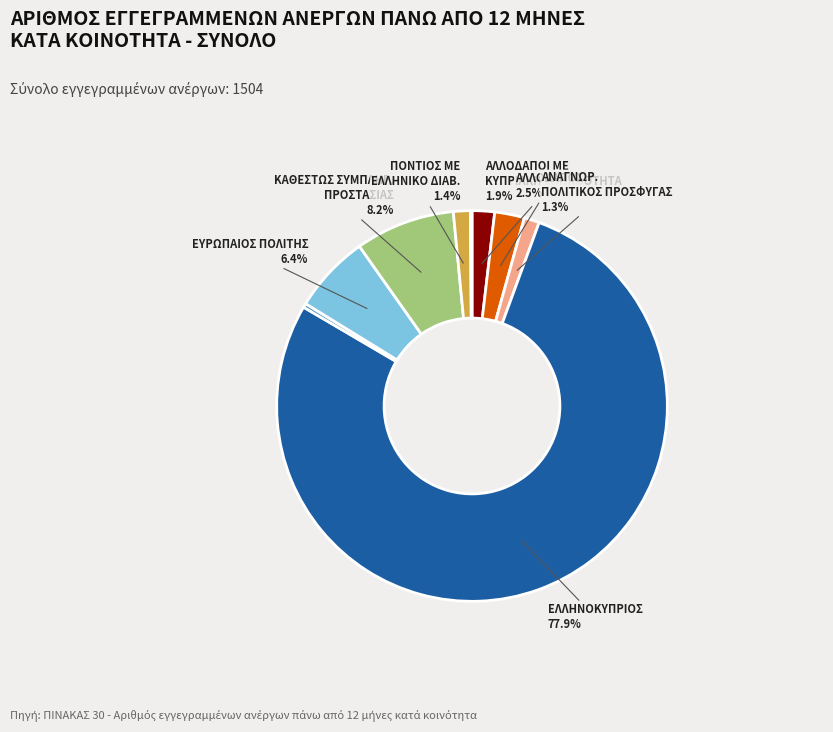

Is there any slice that represents more than half of the pie?

Yes